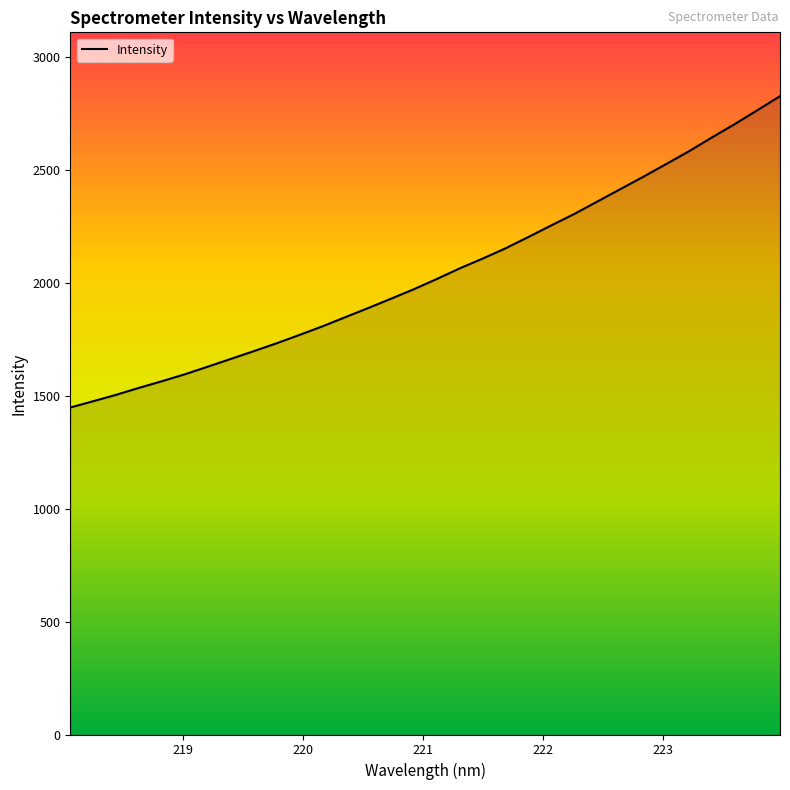

True or false: the data has more than 0 interior local peaks.

False